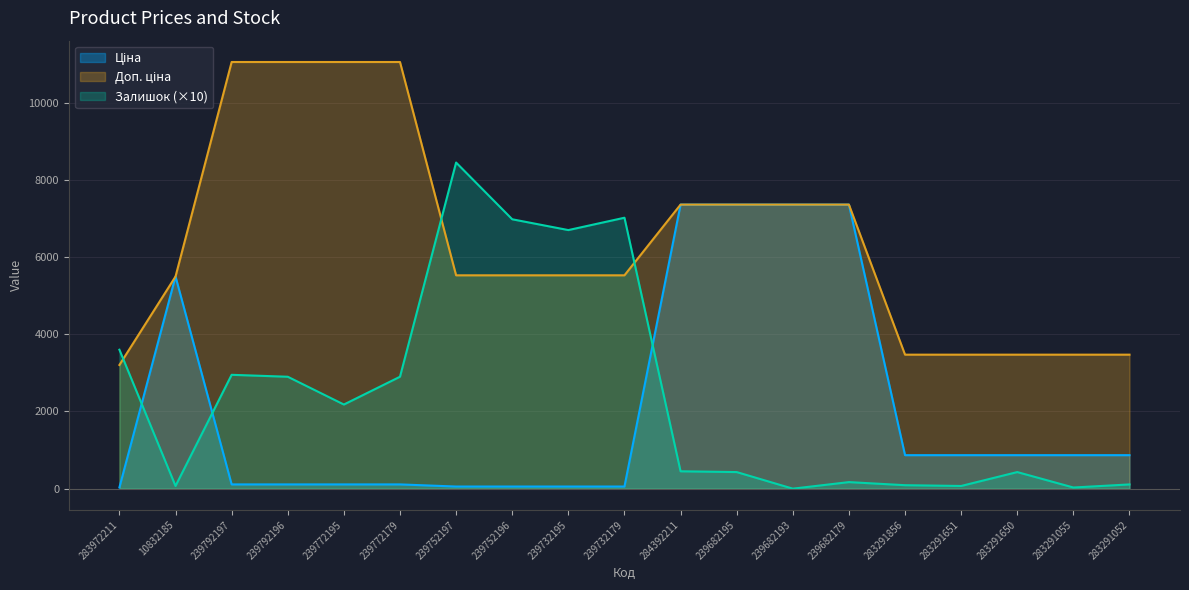

What is the spread (max minus min) of values at 239682179?

7190.2